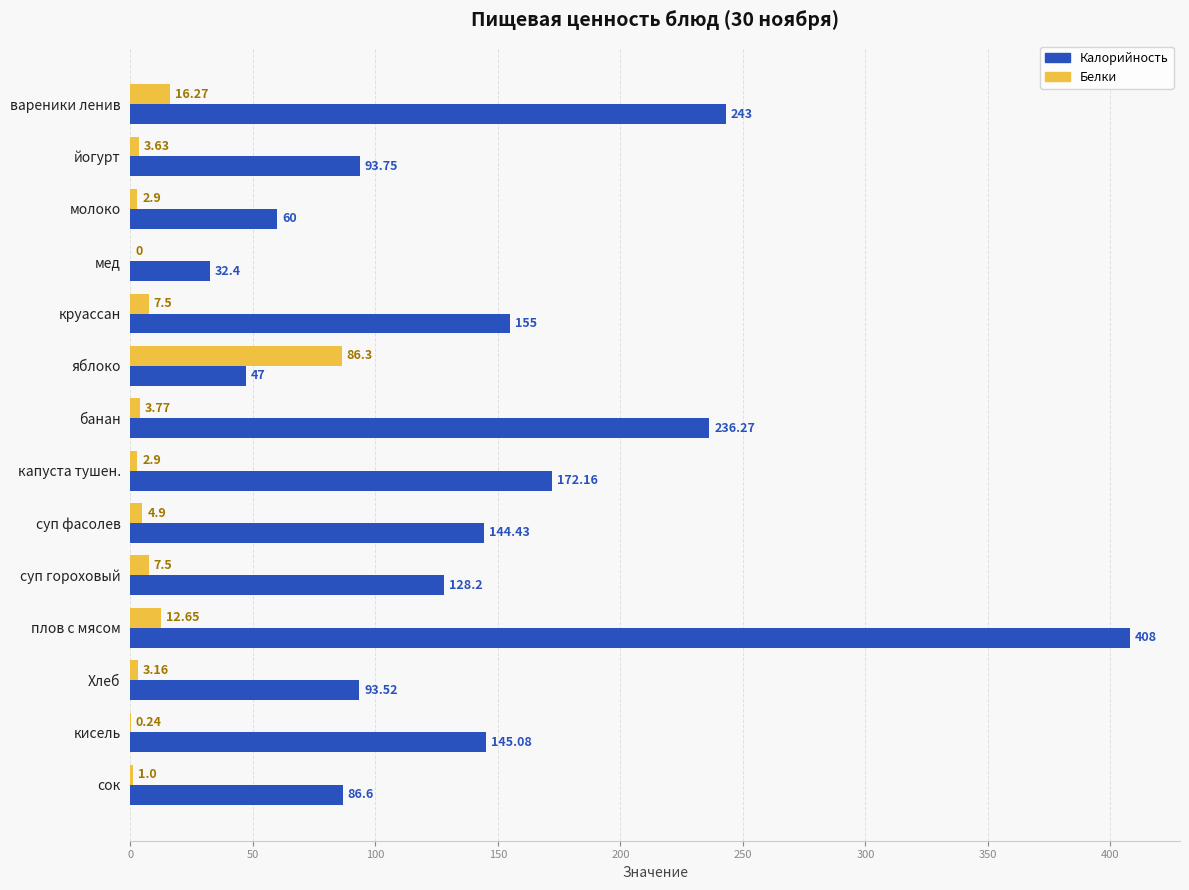

What is the sum of the Калорийность values at сок and Хлеб?

180.1